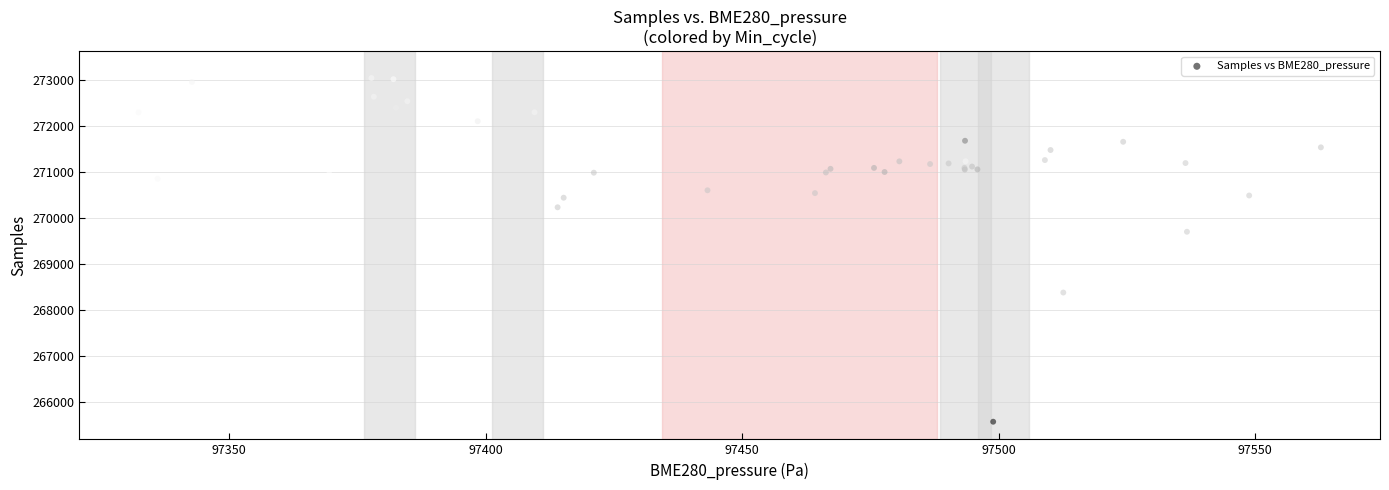

What Y value in the scatter plot is closest to 269409?

269703